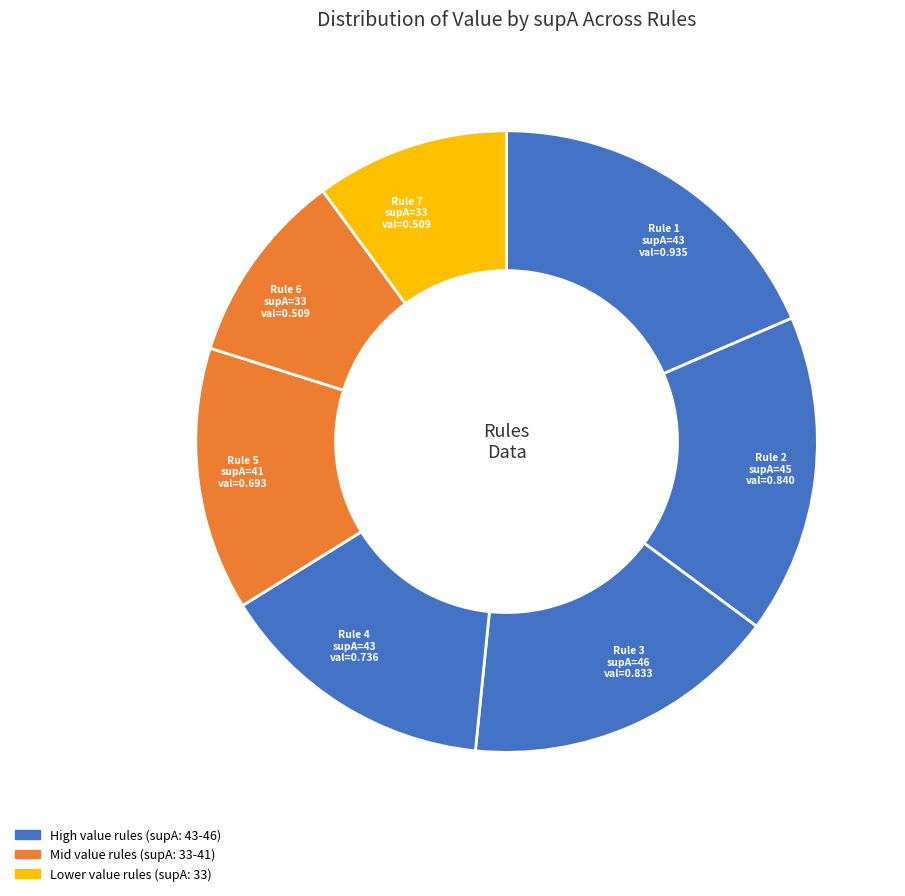

How many segments does this pie chart have?

7